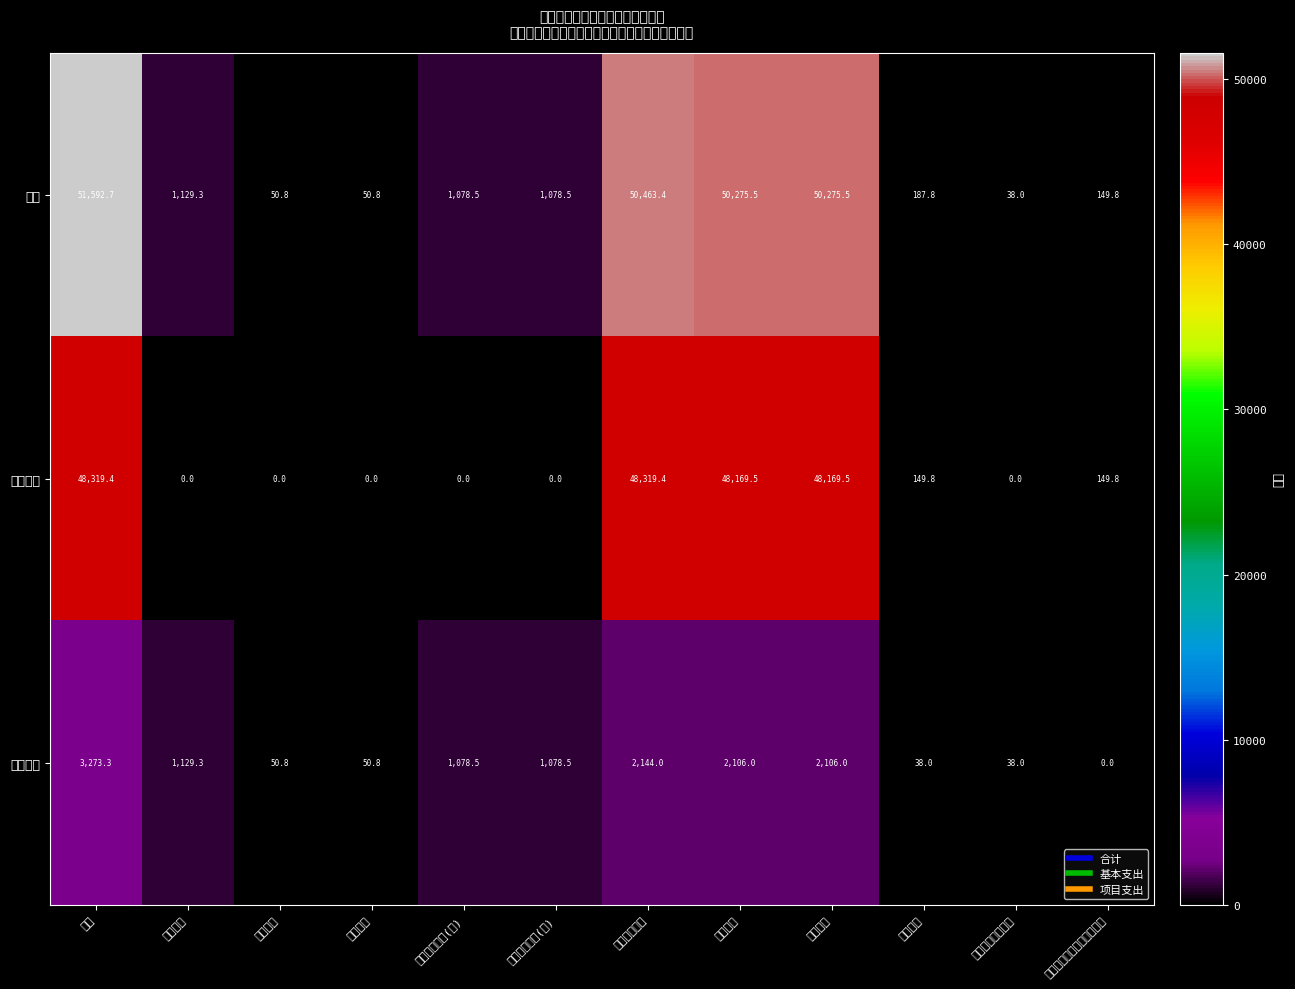

What is the difference between the highest and lowest values at 公立医院?

48169.5